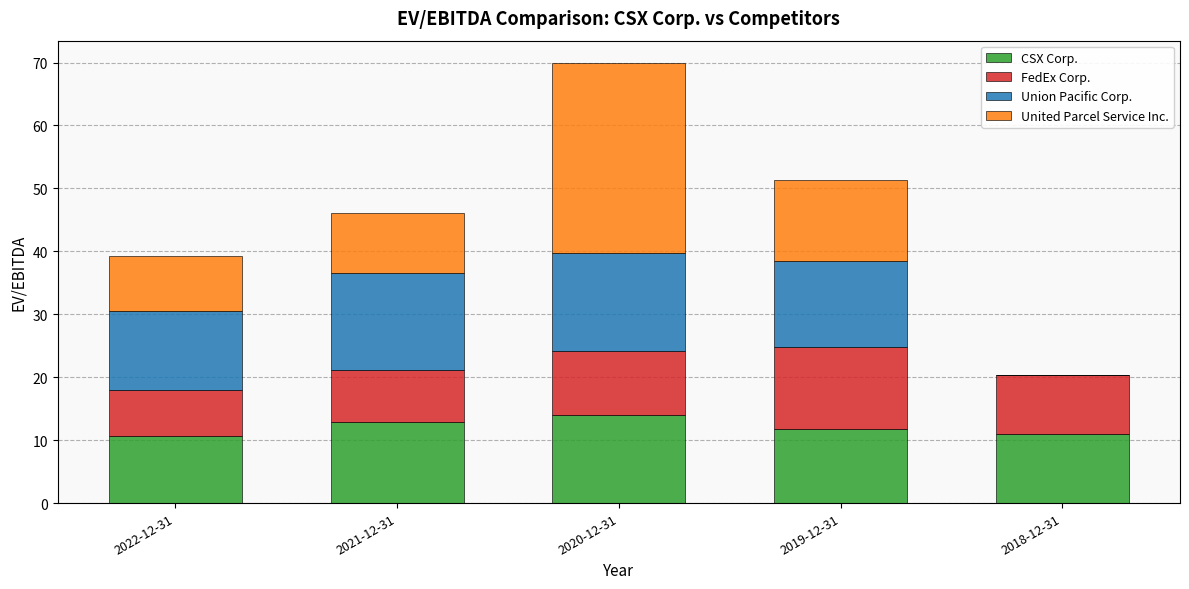

How many series are shown in this chart?

4